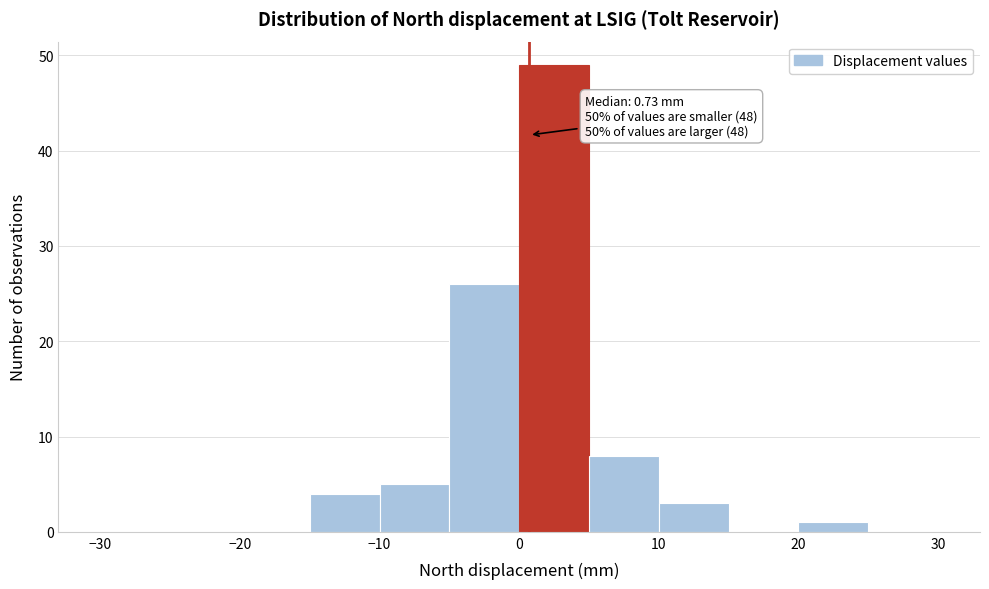

Over which range of the x-axis is the bar tallest?

0 to 5